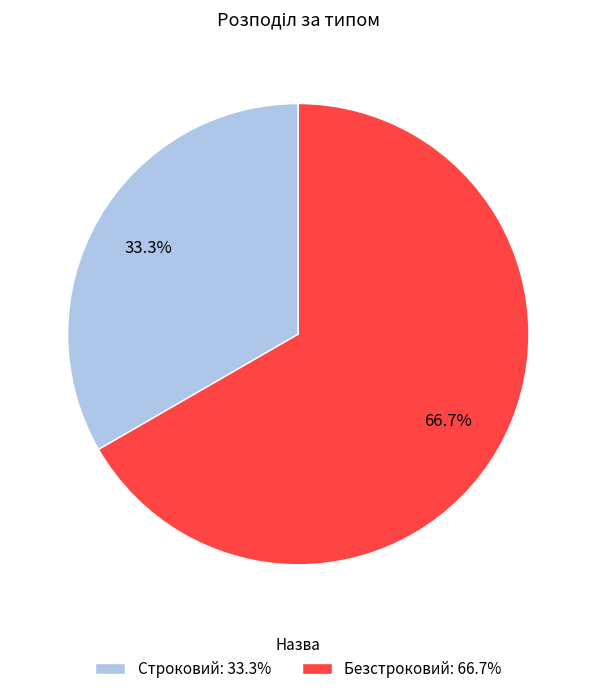

Rank the categories by value from lowest to highest.

Строковий, Безстроковий